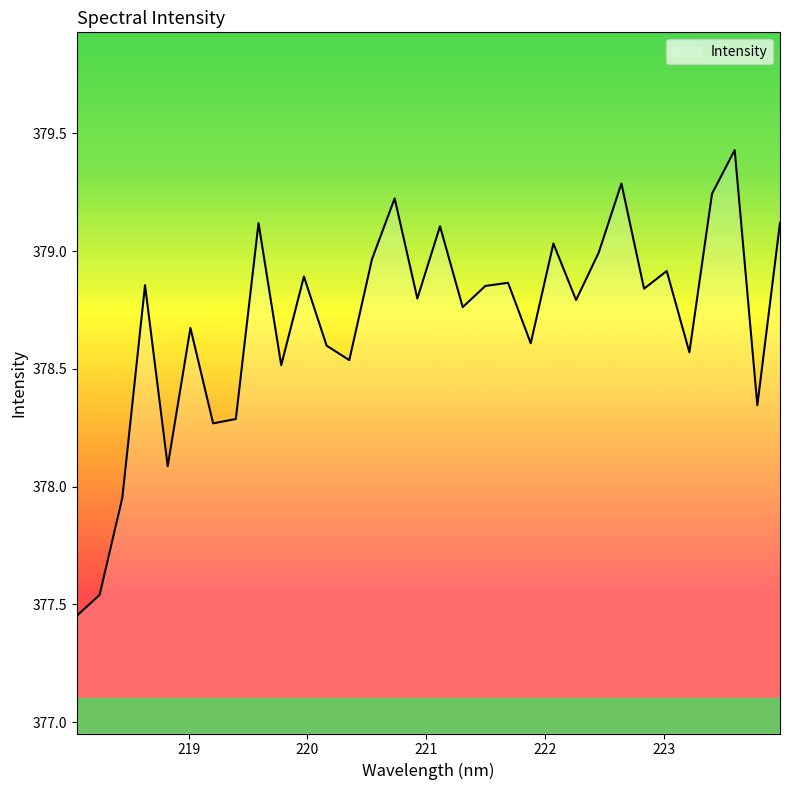

What is the greatest value displayed?

379.4